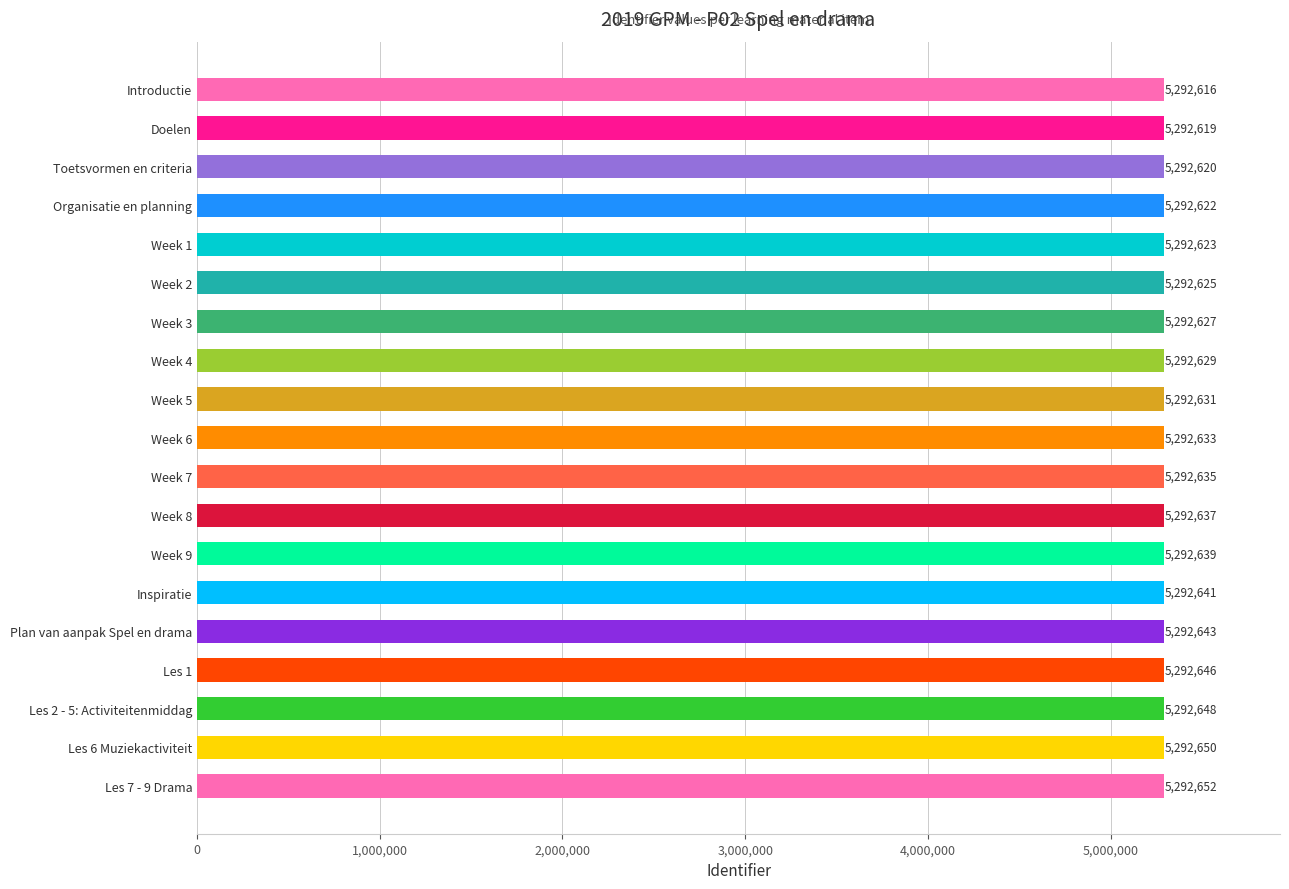

Does the chart contain stacked bars?

No